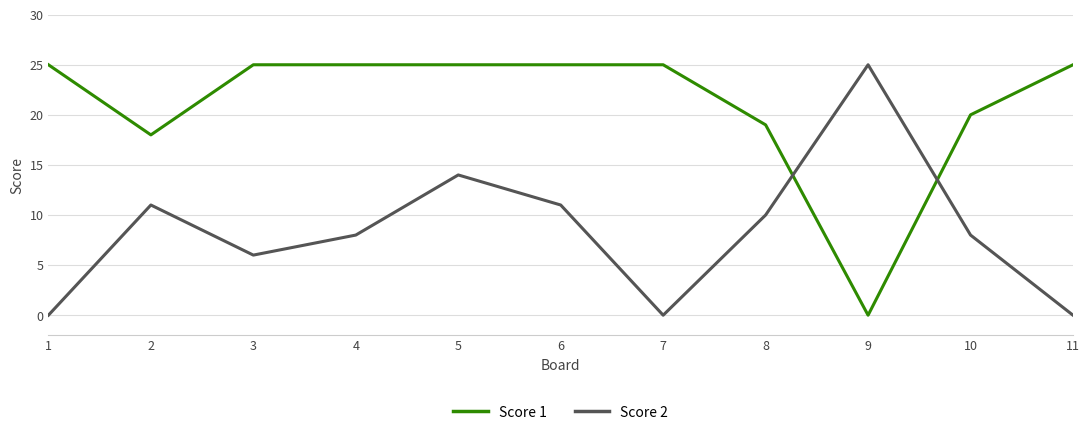

What are all the series names shown in the legend?

Score 1, Score 2